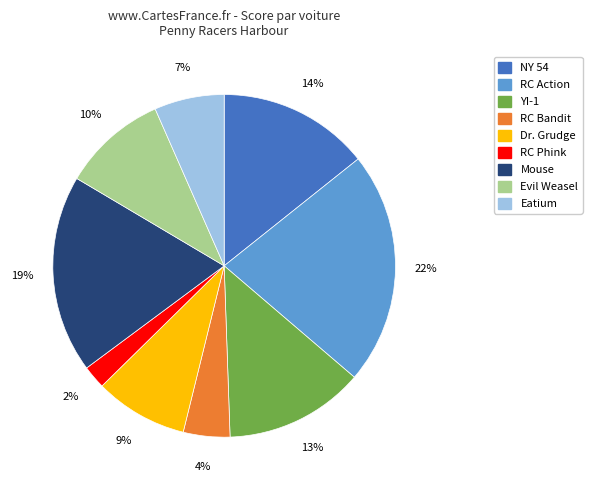

Is there a majority slice in this chart?

No